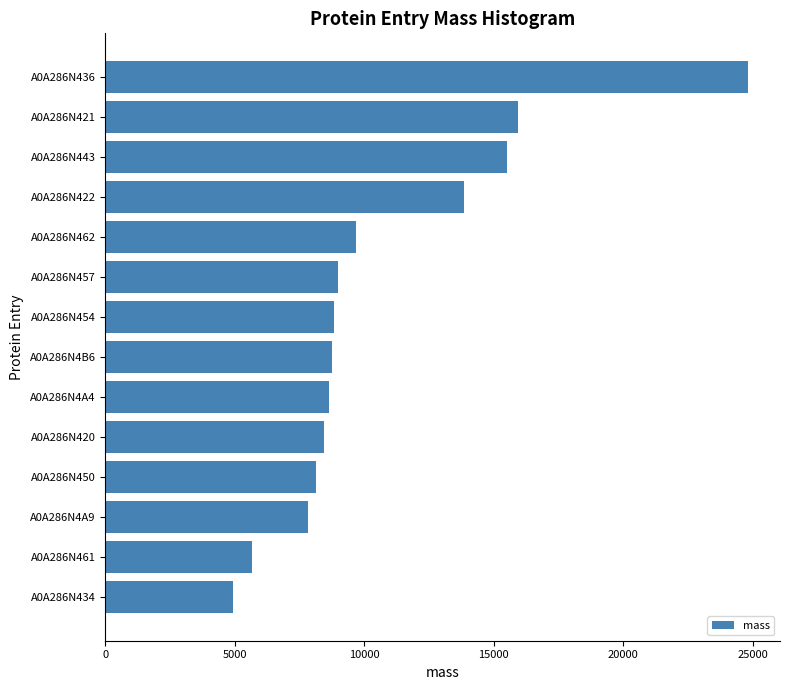

What is the average value?

10715.8